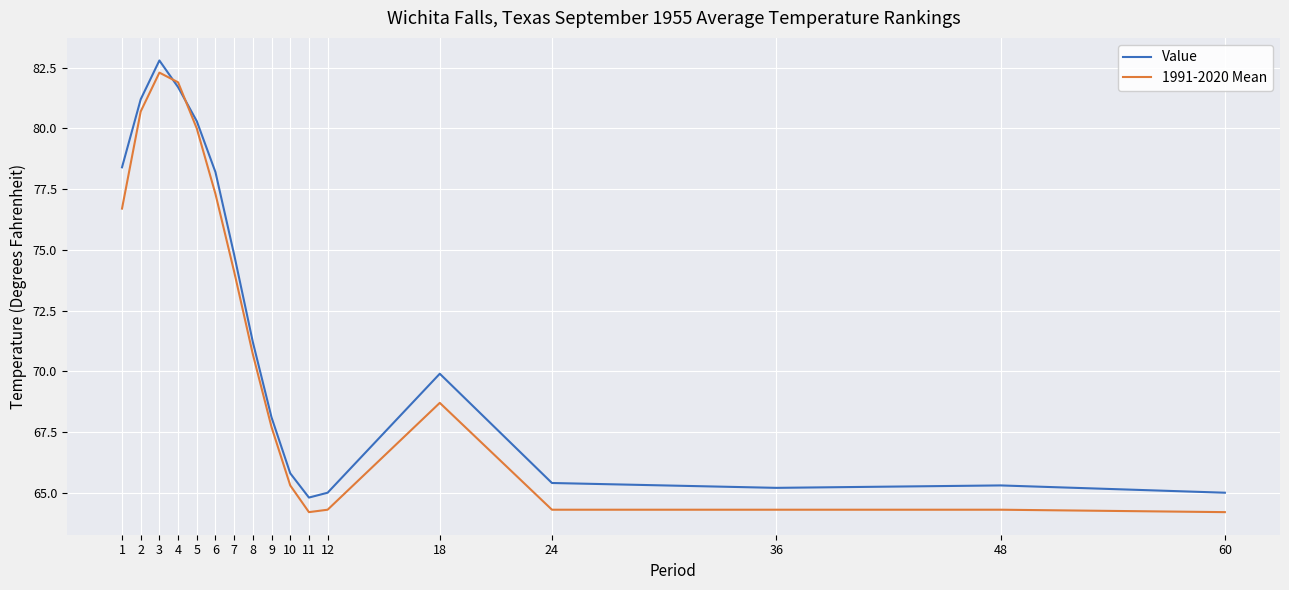

At how many categories does at least one series exceed 66?

10